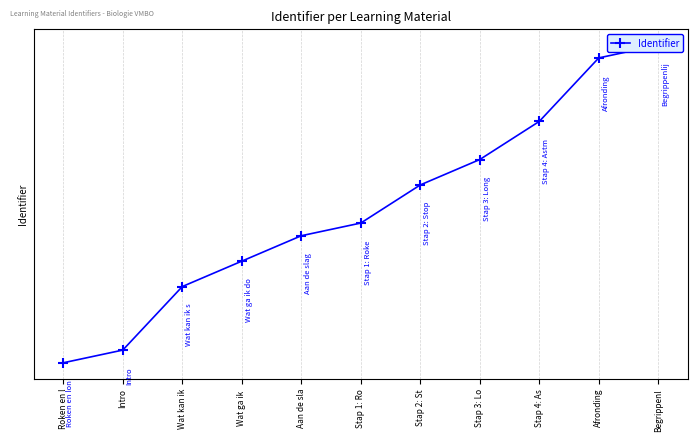

How many distinct data groups are displayed?

1